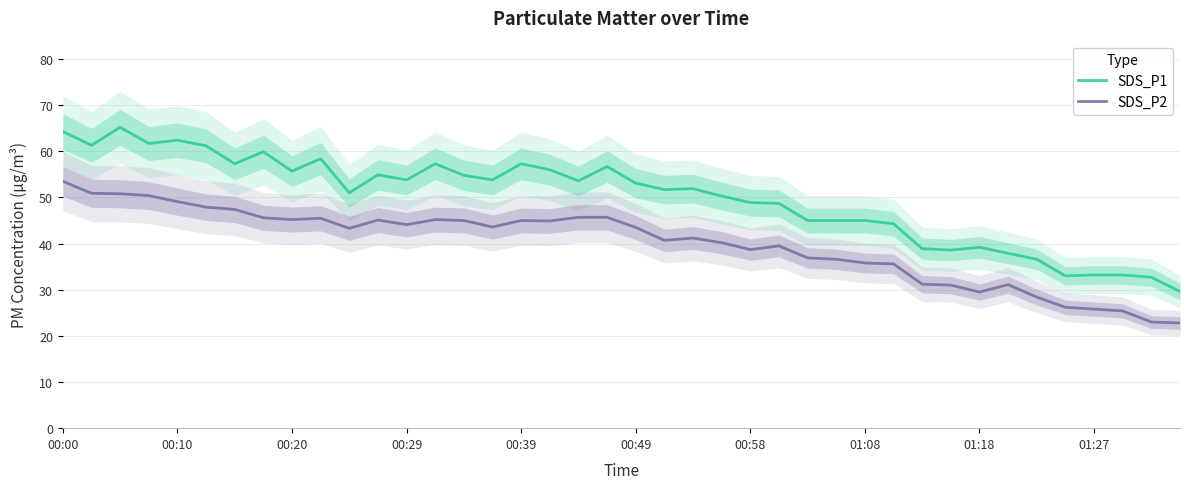

What is the maximum value shown in the chart?

65.2